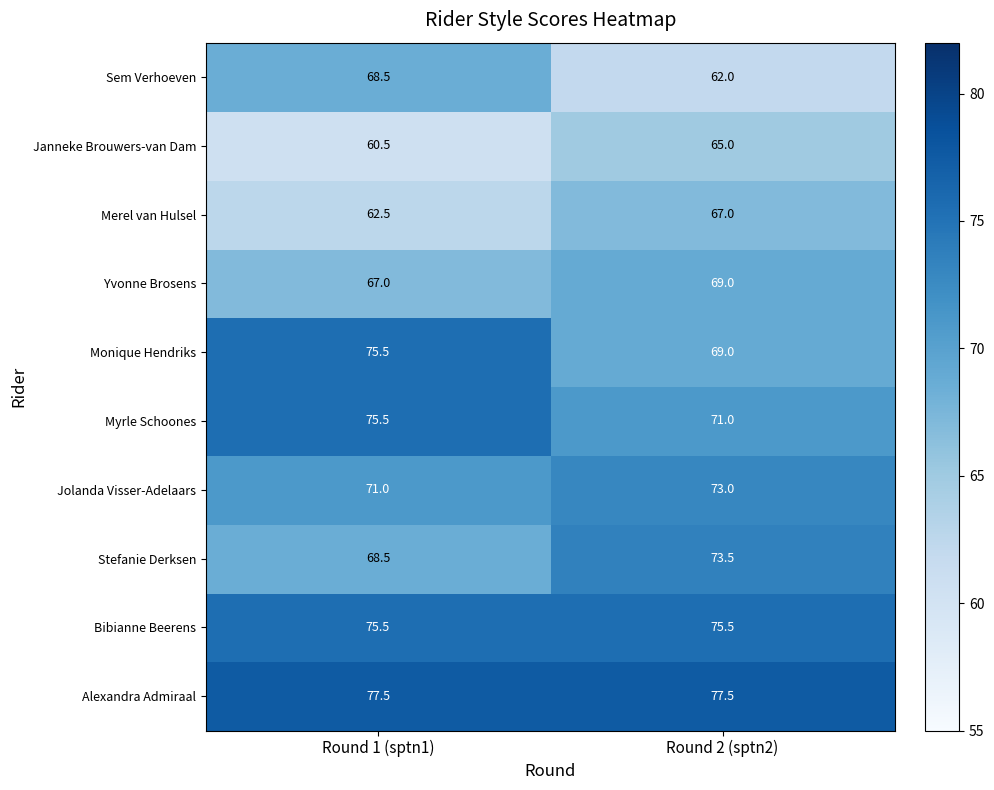

What is the total value across all series at Round 1 (sptn1)?

702.0